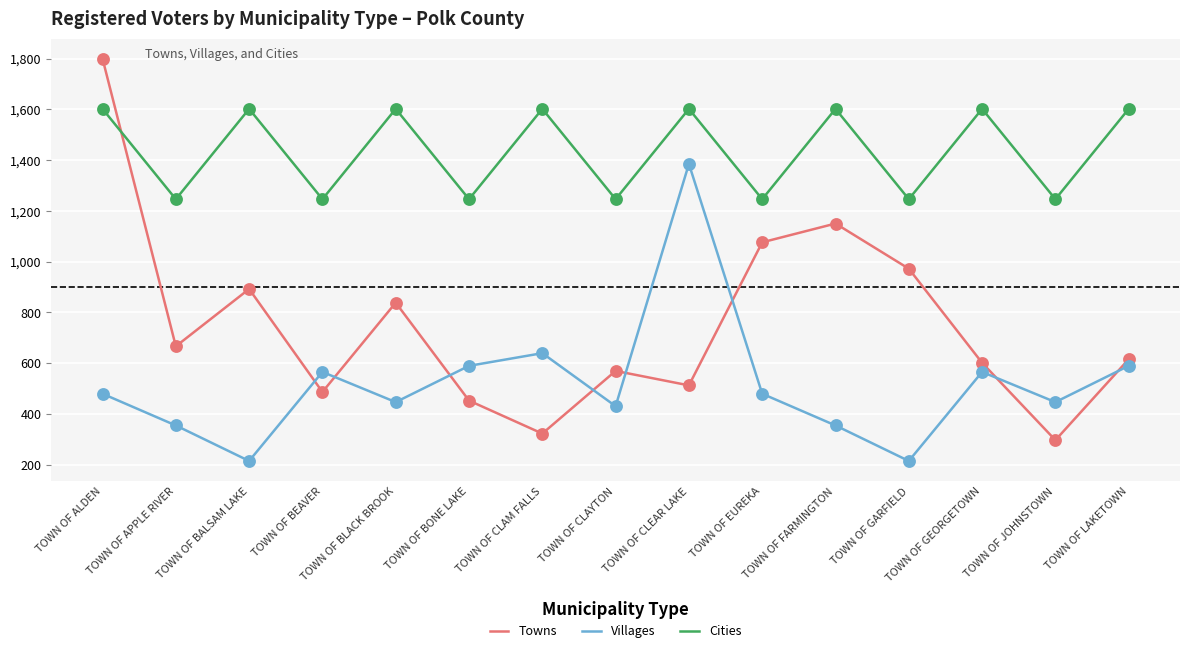

At which category is the sum across all series the highest?

TOWN OF ALDEN